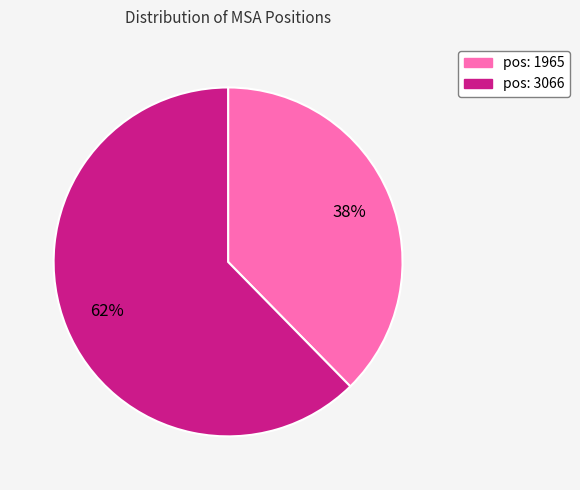

Does any single category account for the majority?

Yes